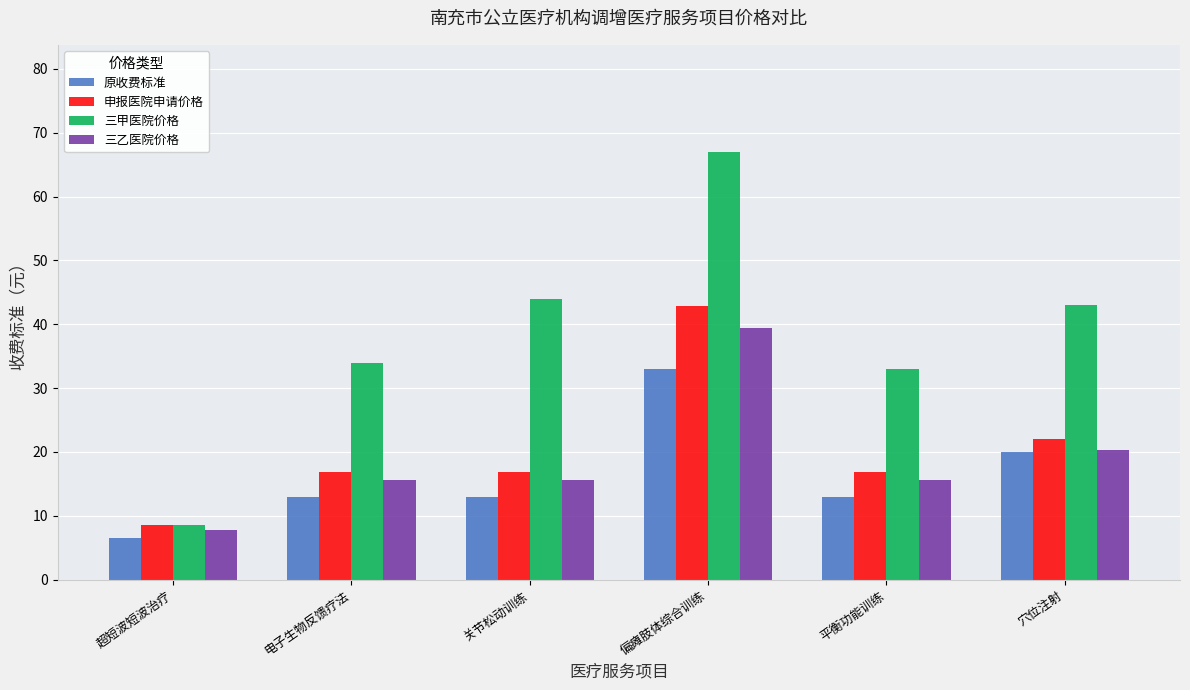

How many series are shown in this chart?

4